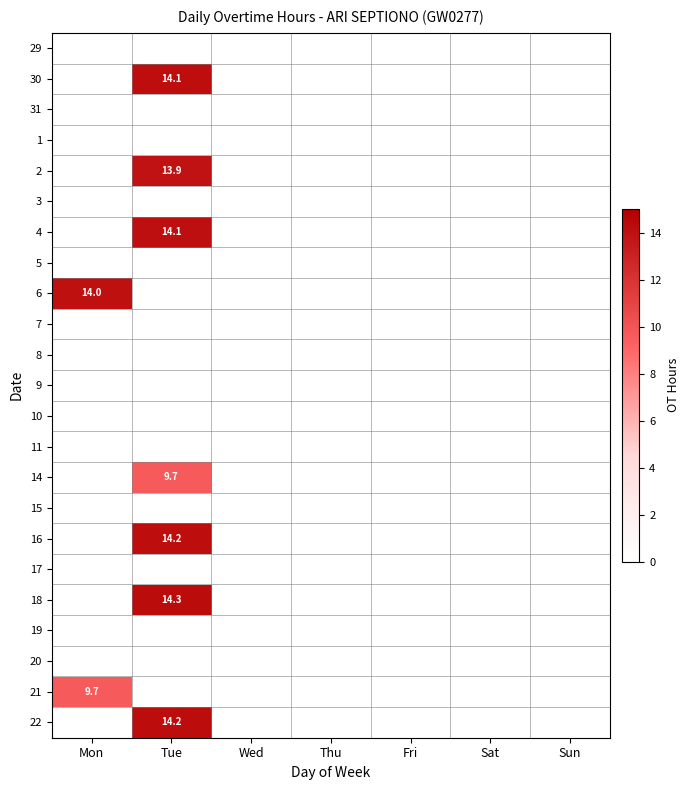

At Thu, list the series in order from largest to smallest.

29, 30, 31, 1, 2, 3, 4, 5, 6, 7, 8, 9, 10, 11, 14, 15, 16, 17, 18, 19, 20, 21, 22